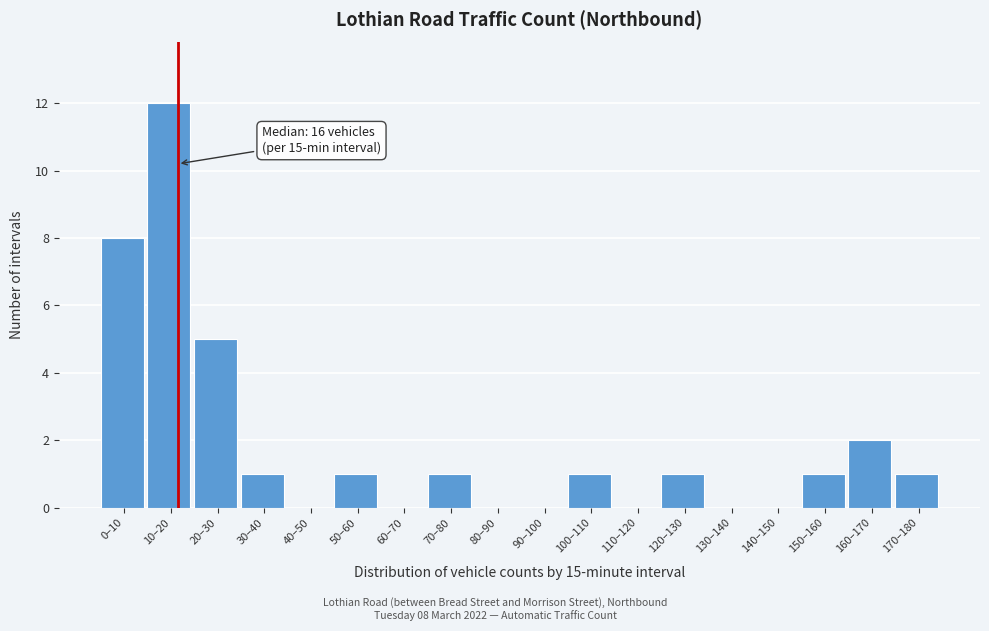

Reading right to left, extract all data points from this chart.

170–180=1	160–170=2	150–160=1	140–150=0	130–140=0	120–130=1	110–120=0	100–110=1	90–100=0	80–90=0	70–80=1	60–70=0	50–60=1	40–50=0	30–40=1	20–30=5	10–20=12	0–10=8